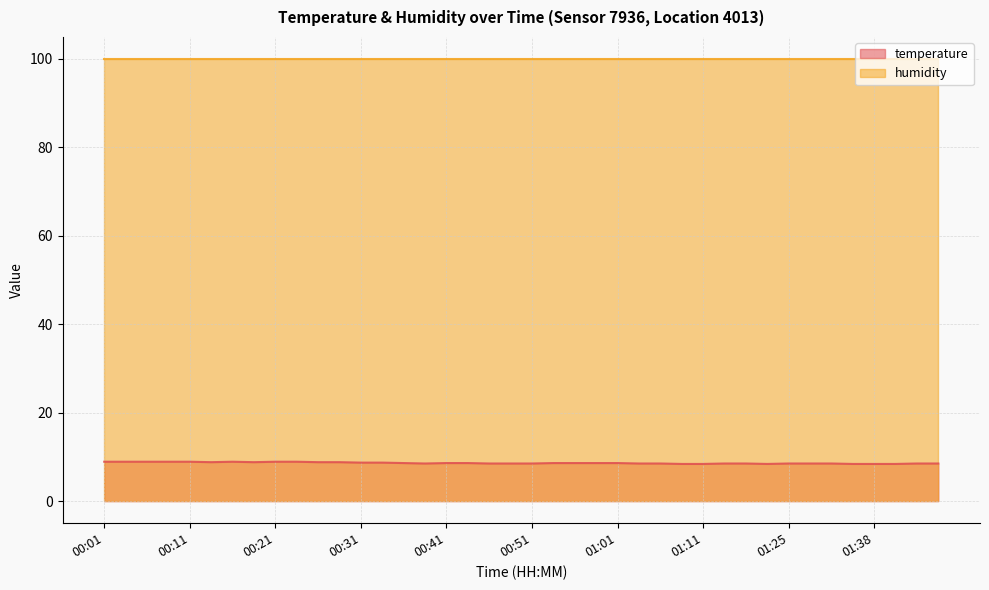

Count the number of categories in the chart.

40